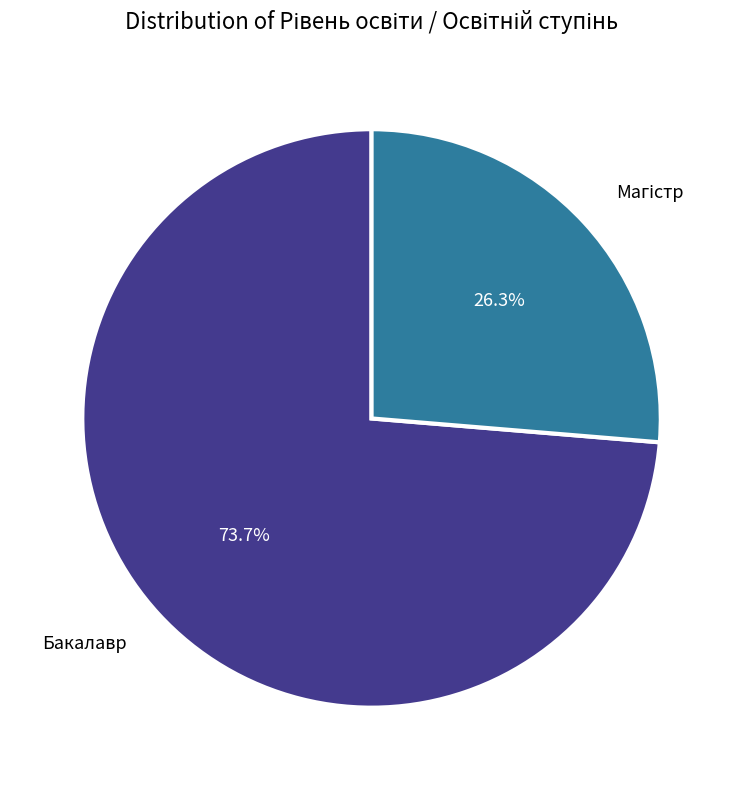

Which category has the biggest portion of the pie?

Бакалавр